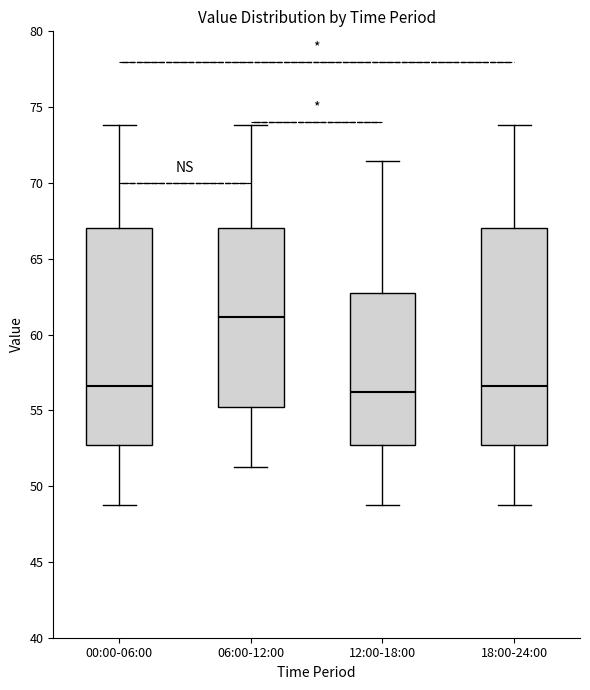

Which box has the highest median line?

06:00-12:00